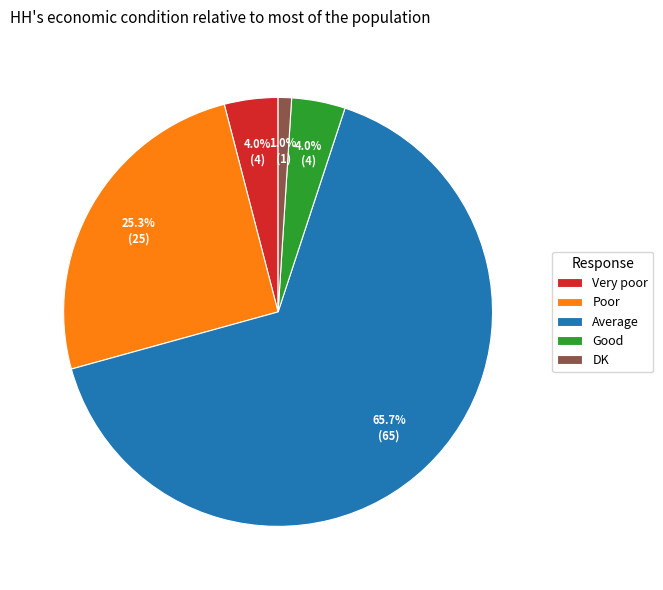

To the nearest percent, what is the difference between the largest and smallest slice percentages?

65%